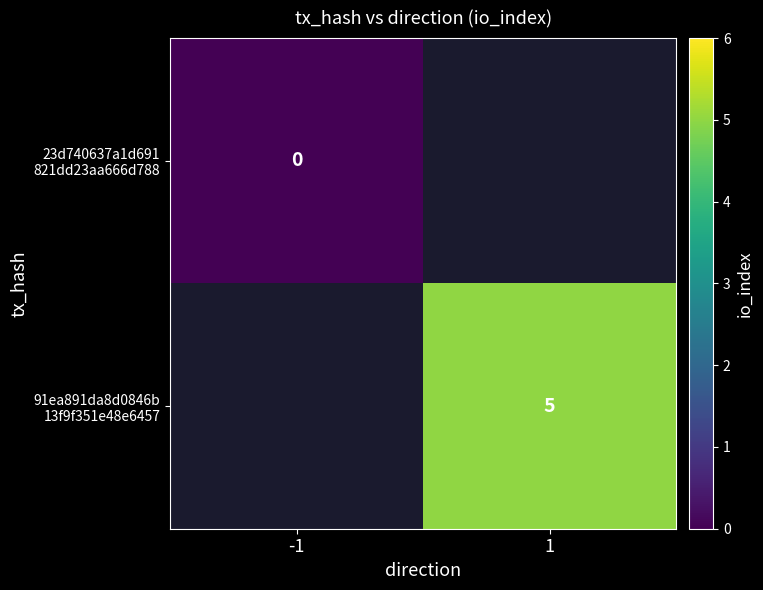

Which series has the largest range (max minus min)?

23d740637a1d691 821dd23aa666d788